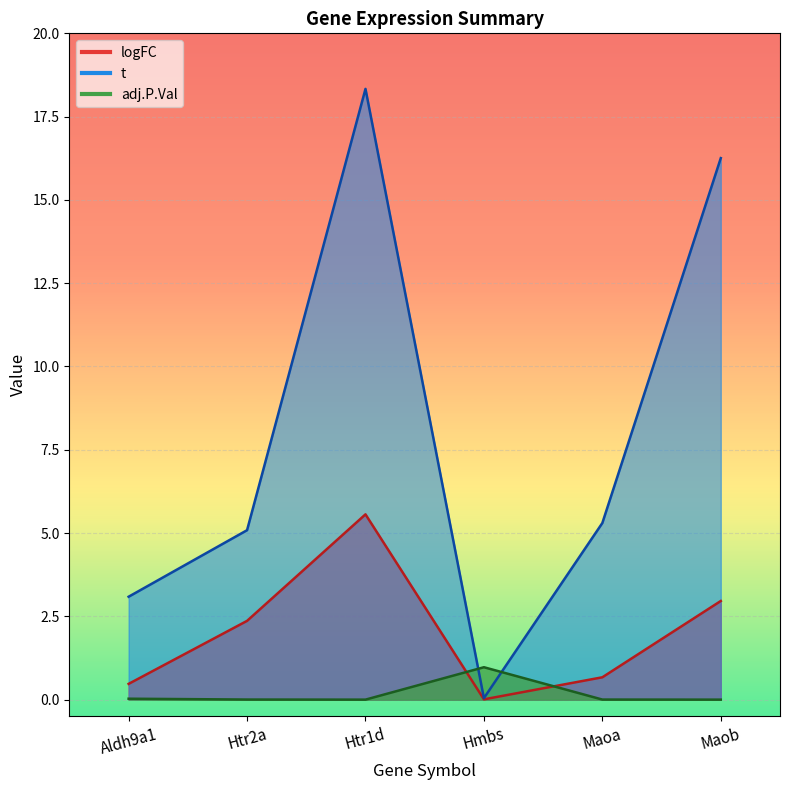

At how many categories does at least one series exceed 8?

2